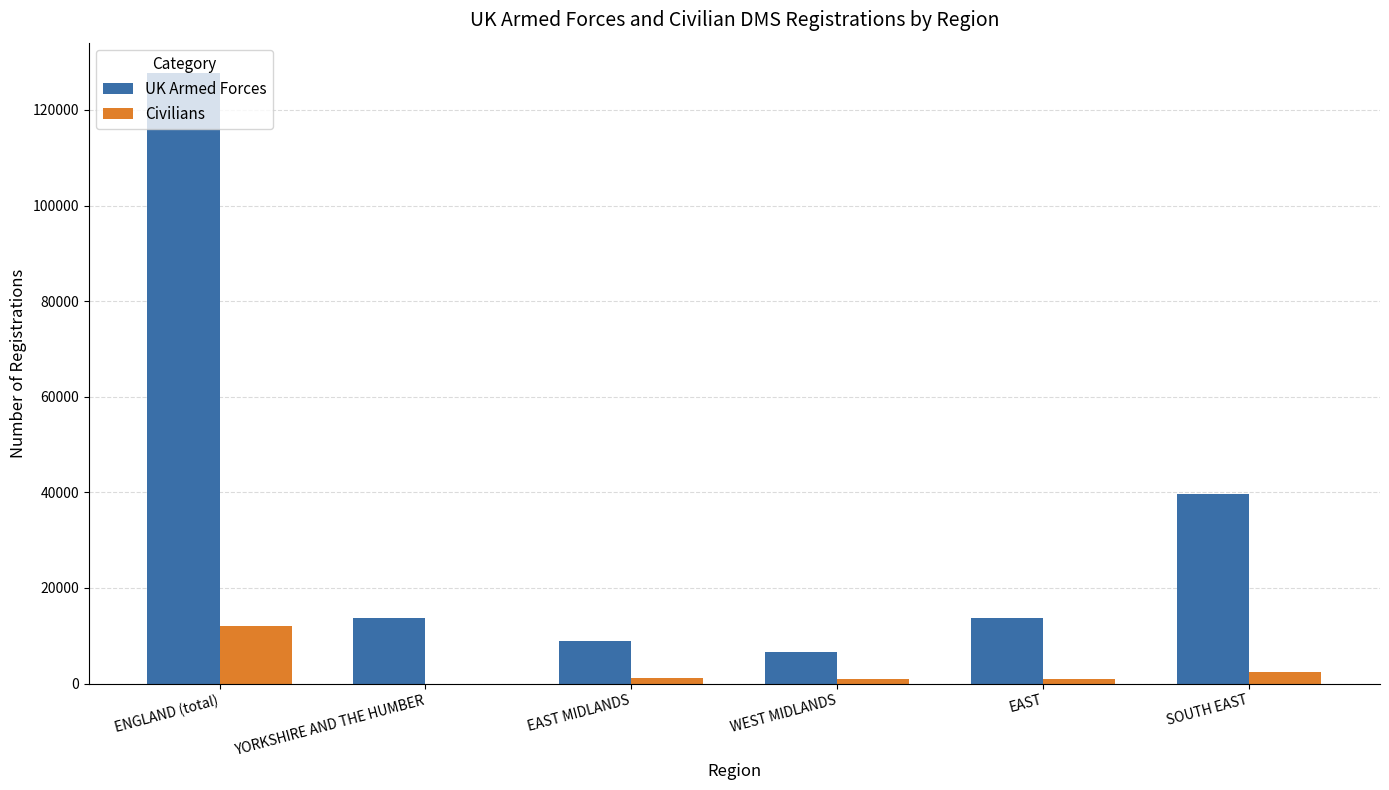

Which series has the largest total across all categories?

UK Armed Forces